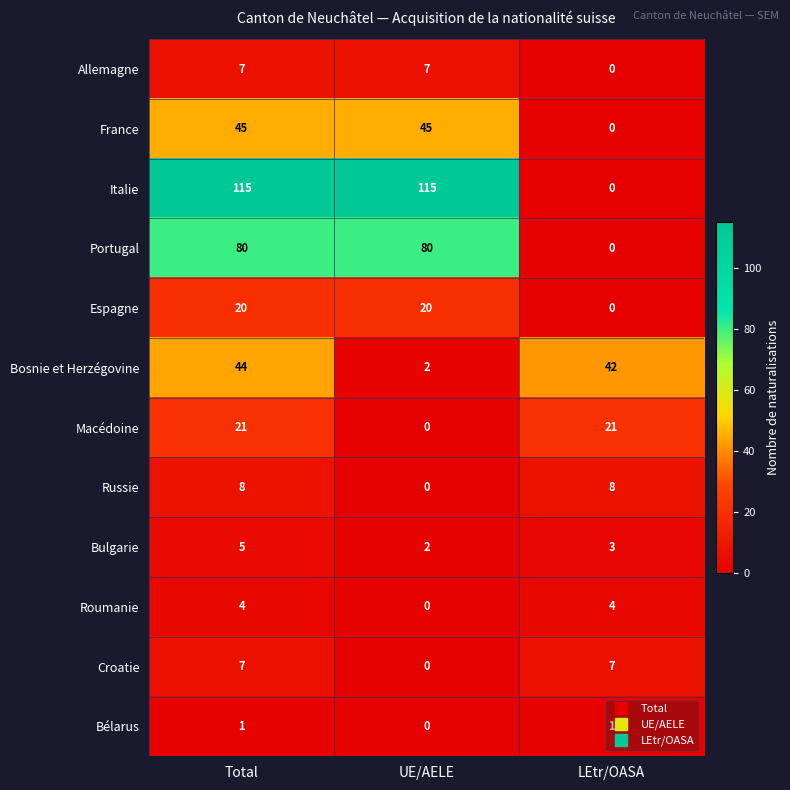

Count the number of data series in this chart.

12